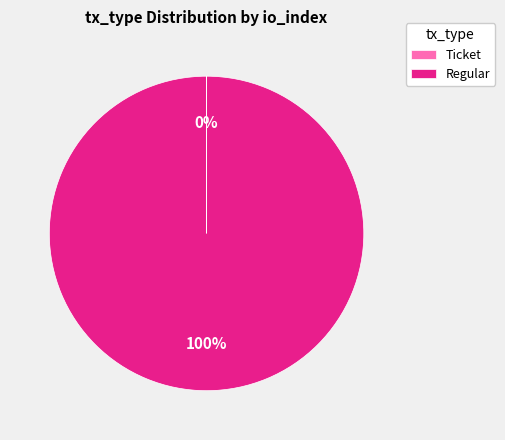

What is the majority slice?

Regular